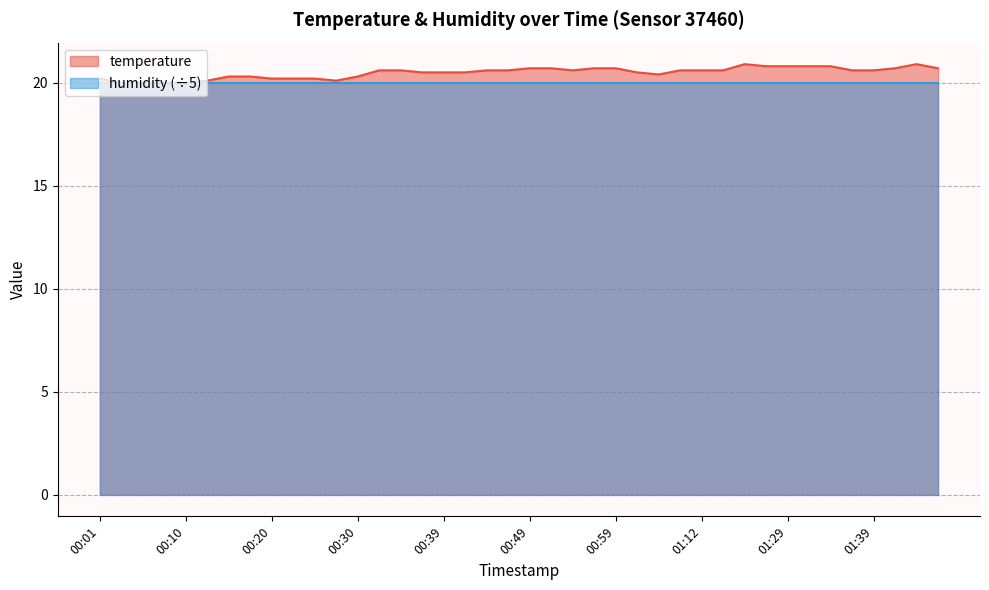

What is the greatest value displayed?

20.9